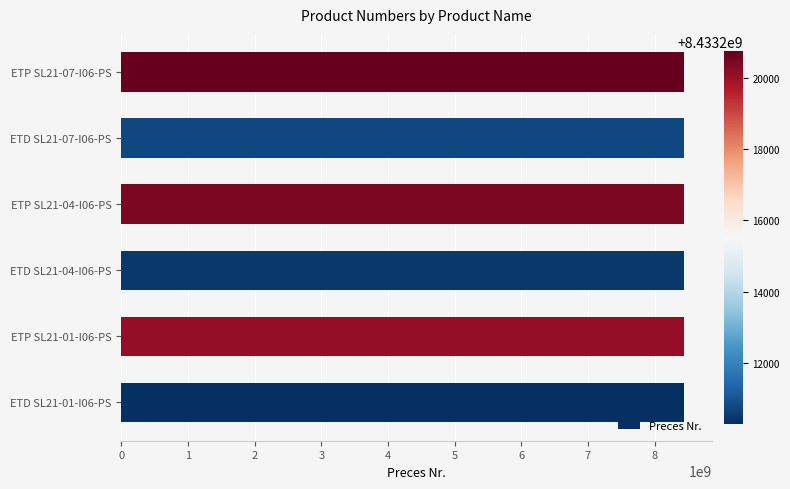

Are the bars horizontal?

Yes